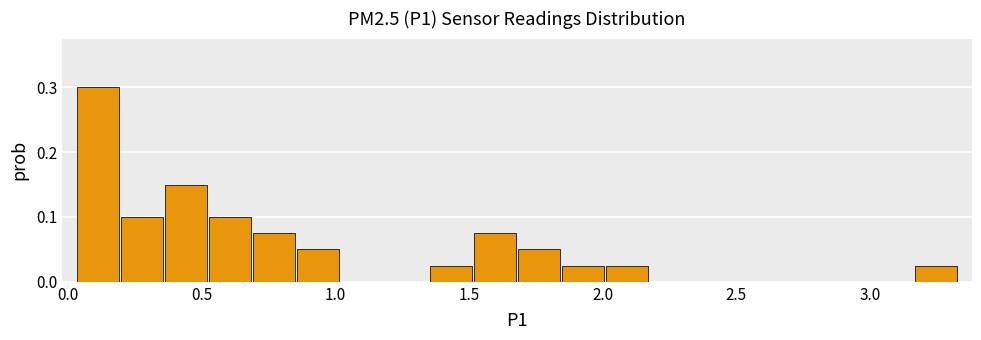

Around what value on the x-axis is the tallest bar? Give the approximate position of its centre, as read against the axis.

0.10